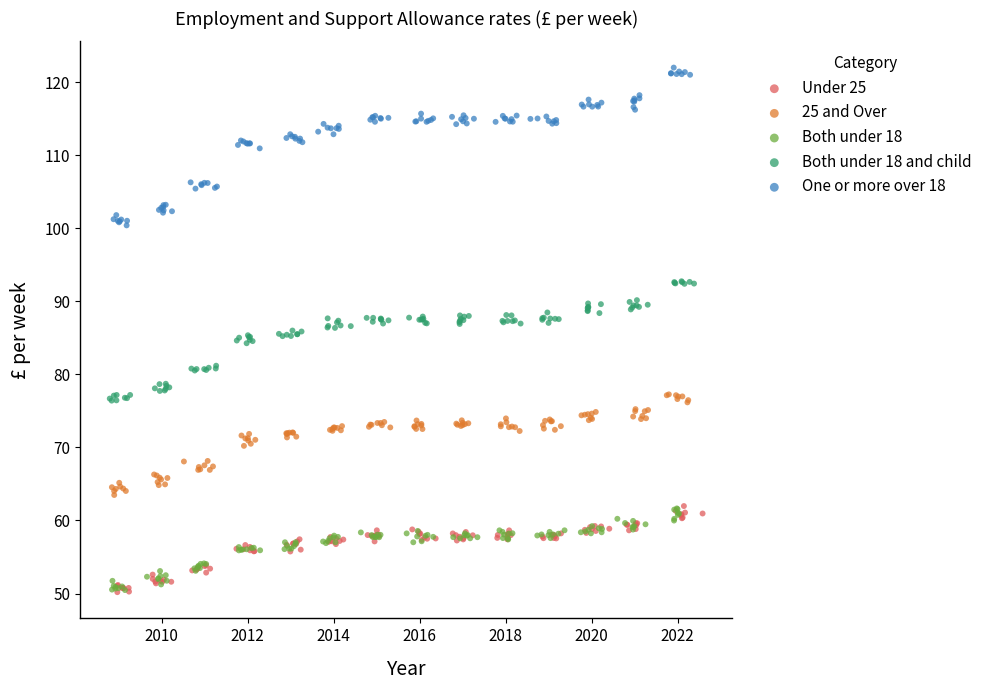

Which series reaches the maximum Y coordinate?

One or more over 18